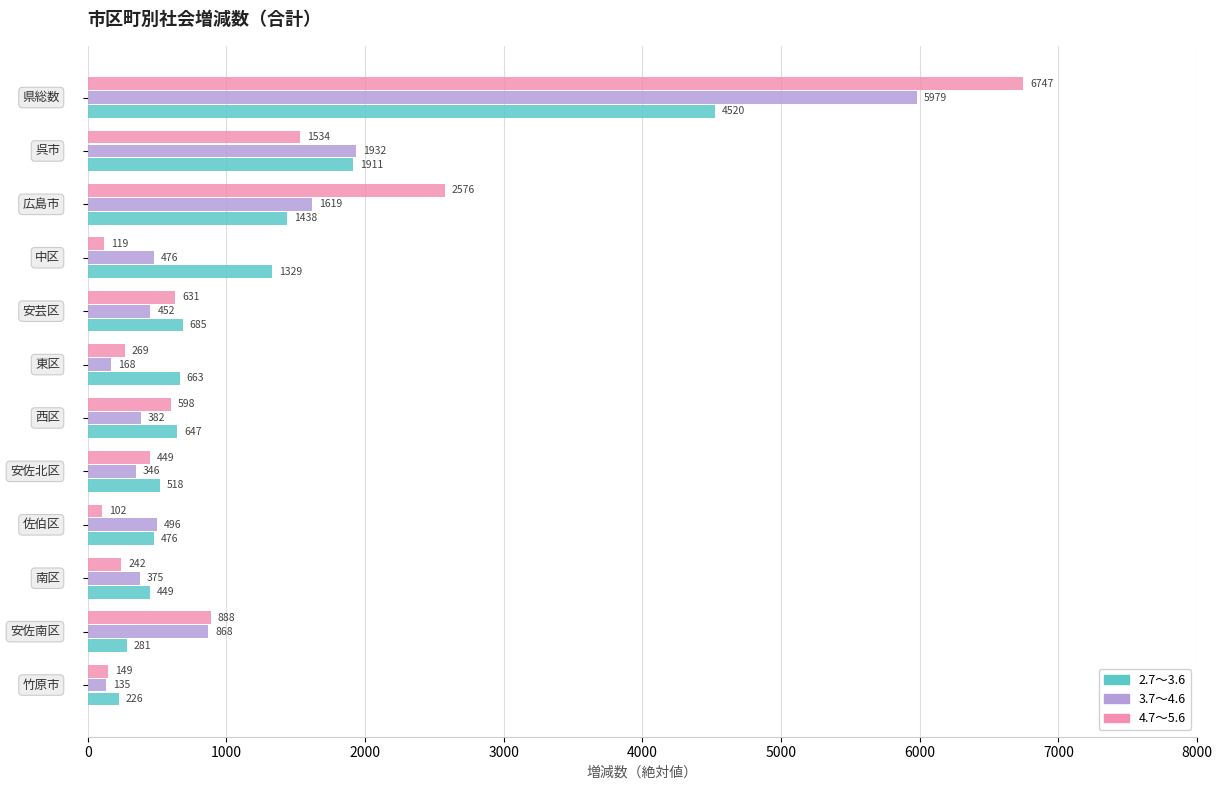

What is the maximum value for 4.7～5.6?

6747